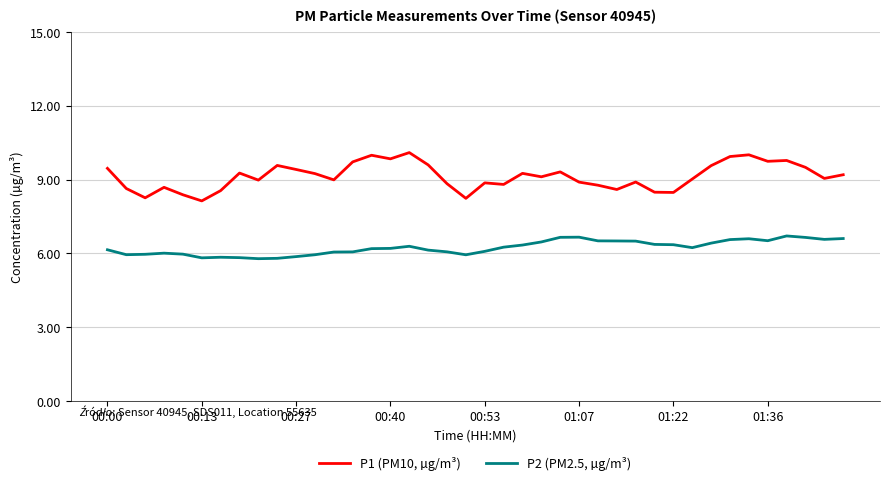

What is the difference between the maximum and minimum values in the P1 (PM10, µg/m³) series?

2.0